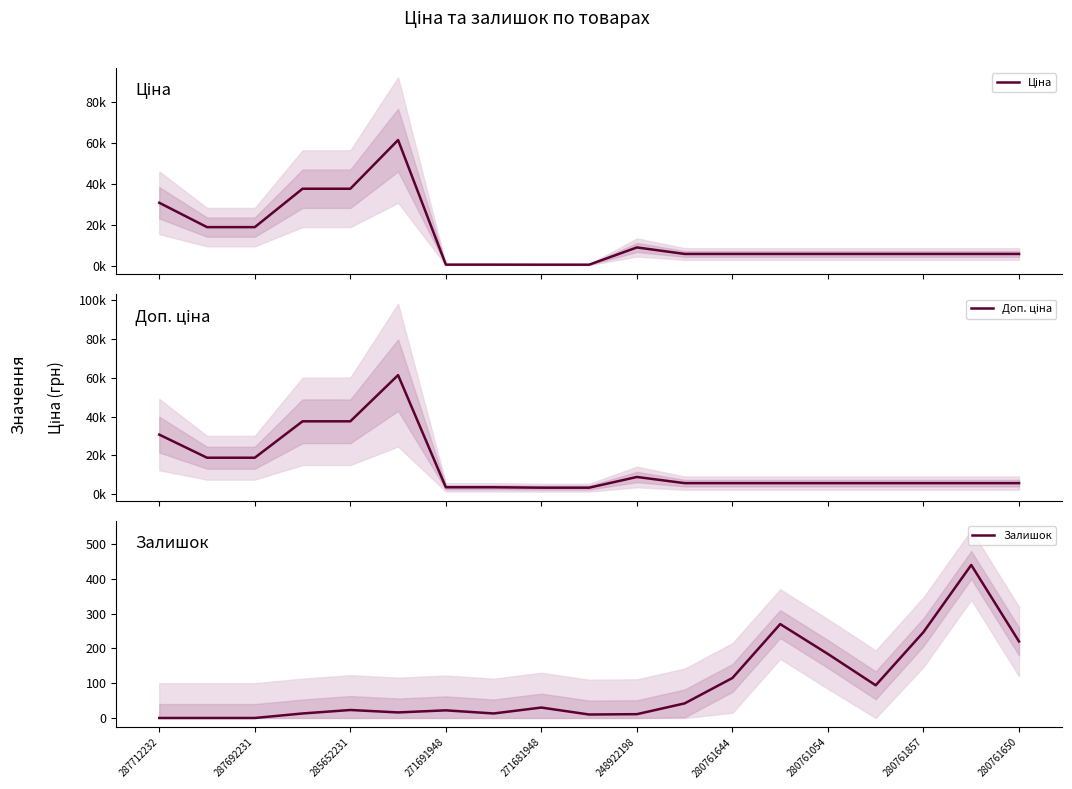

What is the value of the Ціна point at the 15th from the left?

5673.8